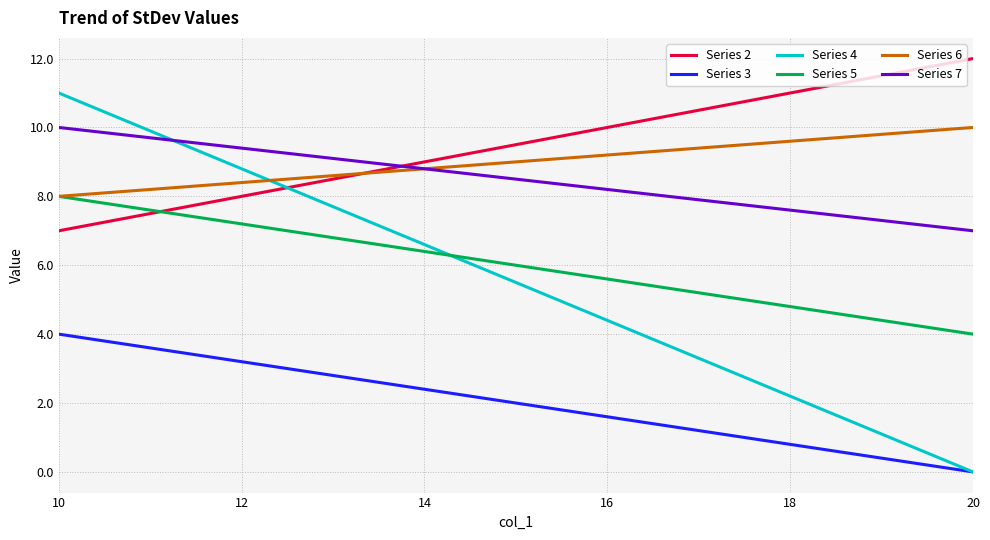

Which series has the widest spread of values?

Series 4